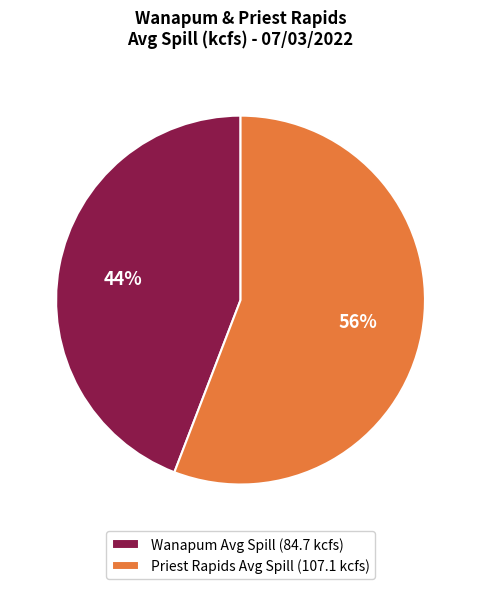

To the nearest percent, what is the difference between the largest and smallest slice percentages?

12%